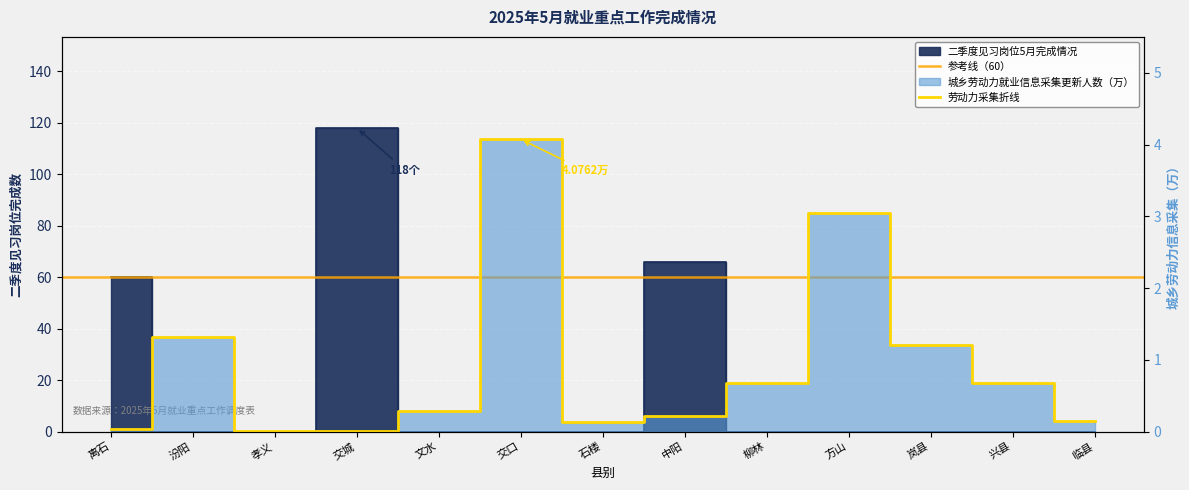

Reading left to right, what are all the values shown in this chart?

城乡劳动力就业信息采集更新人数（万）: 0.0	1.3	0.0	0.0	0.3	4.1	0.1	0.2	0.7	3.0	1.2	0.7	0.1
二季度见习岗位5月完成情况: 60.0	0.0	0.0	118.0	0.0	0.0	0.0	66.0	0.0	0.0	0.0	0.0	0.0